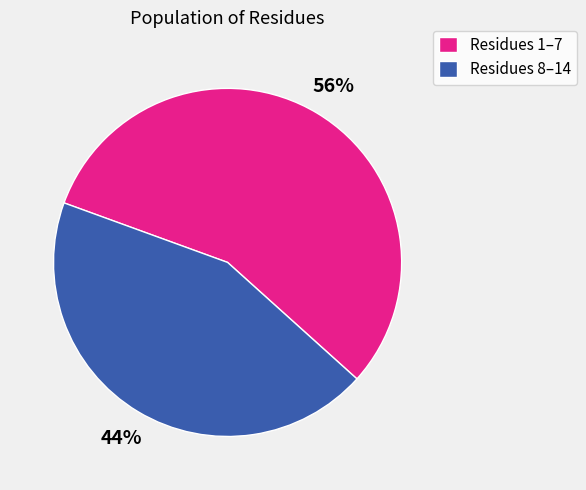

Do Residues 8–14 and Residues 1–7 together represent more than half of the pie?

Yes